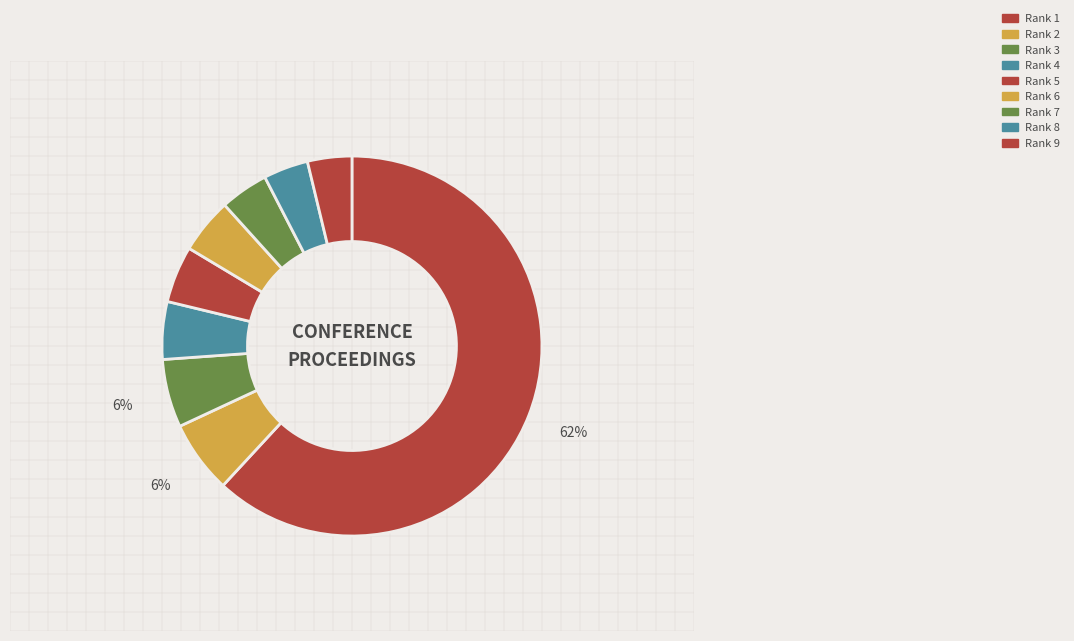

To the nearest percent, what is the combined percentage of Rank 1 and Rank 3?

68%